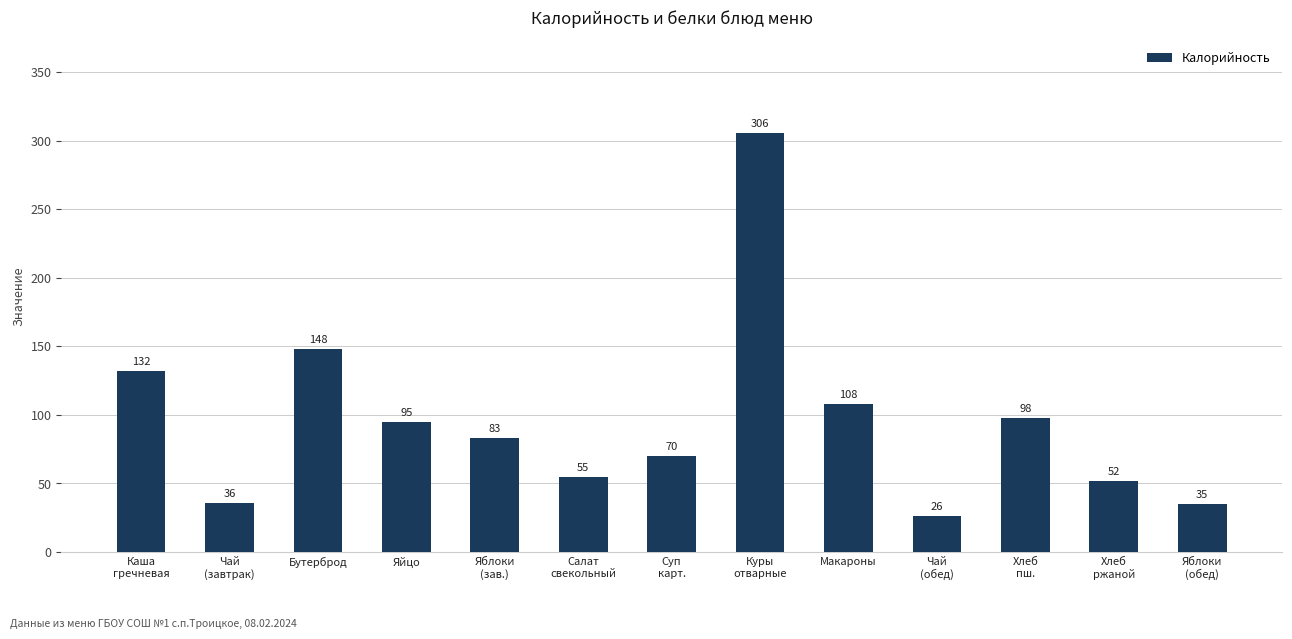

What is the smallest value displayed?

26